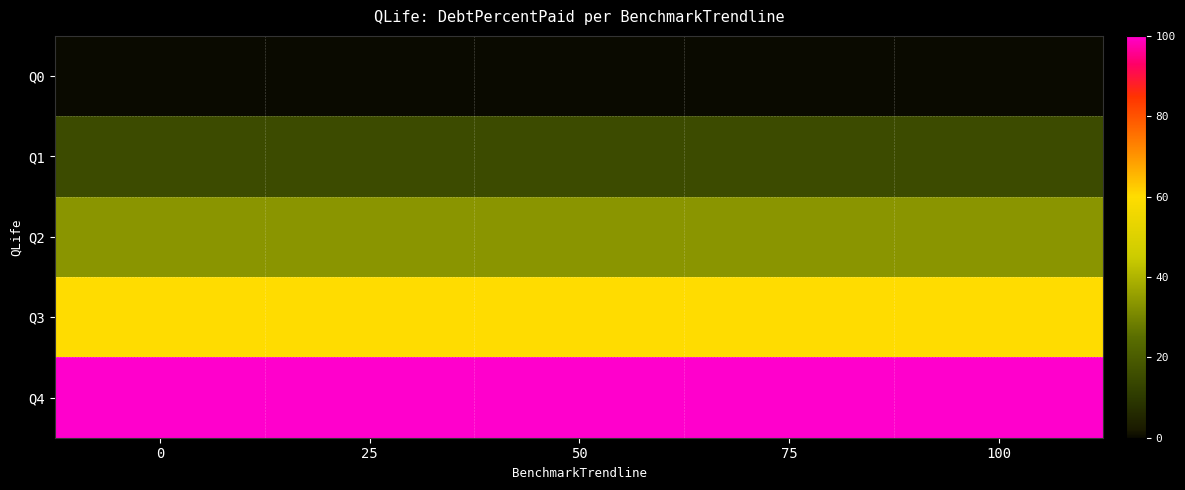

Between 100 and 0, which is larger?

100